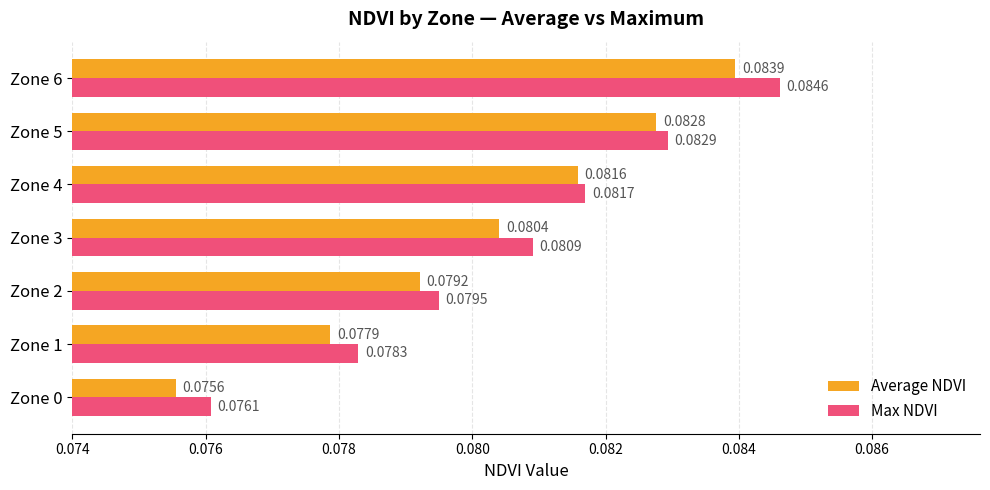

What is the sum of all Max NDVI values?

0.6